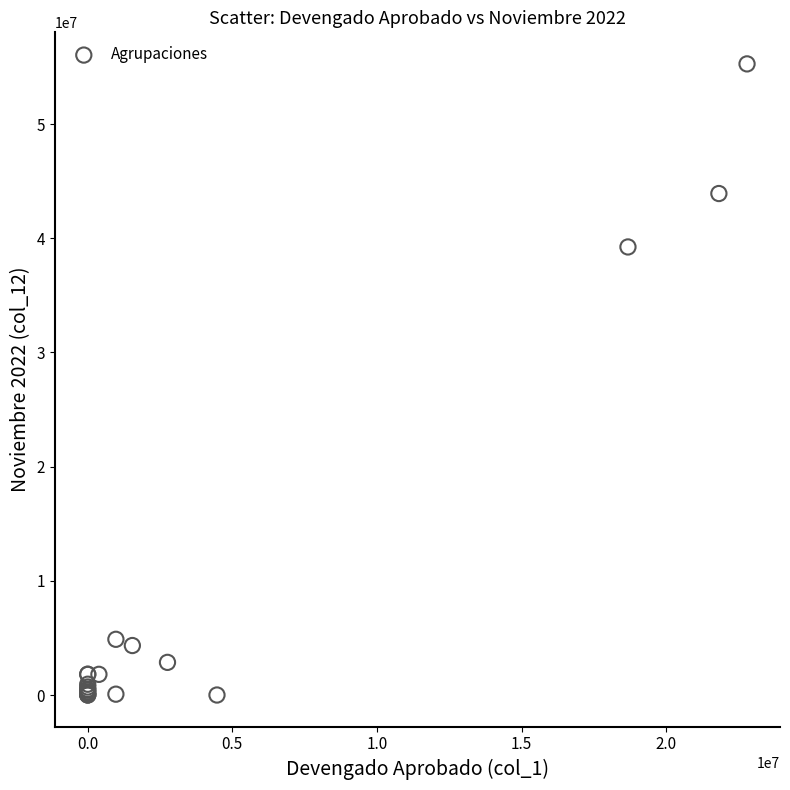

What Y value in the scatter plot is closest to 27632784?

39235220.3